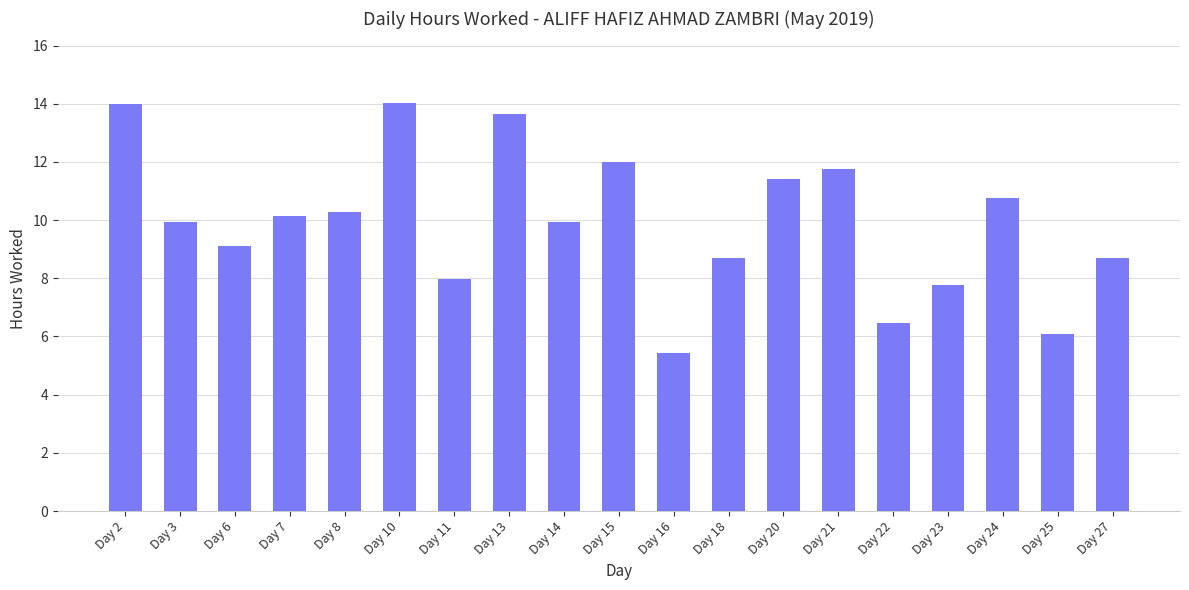

What is the smallest value displayed?

5.4